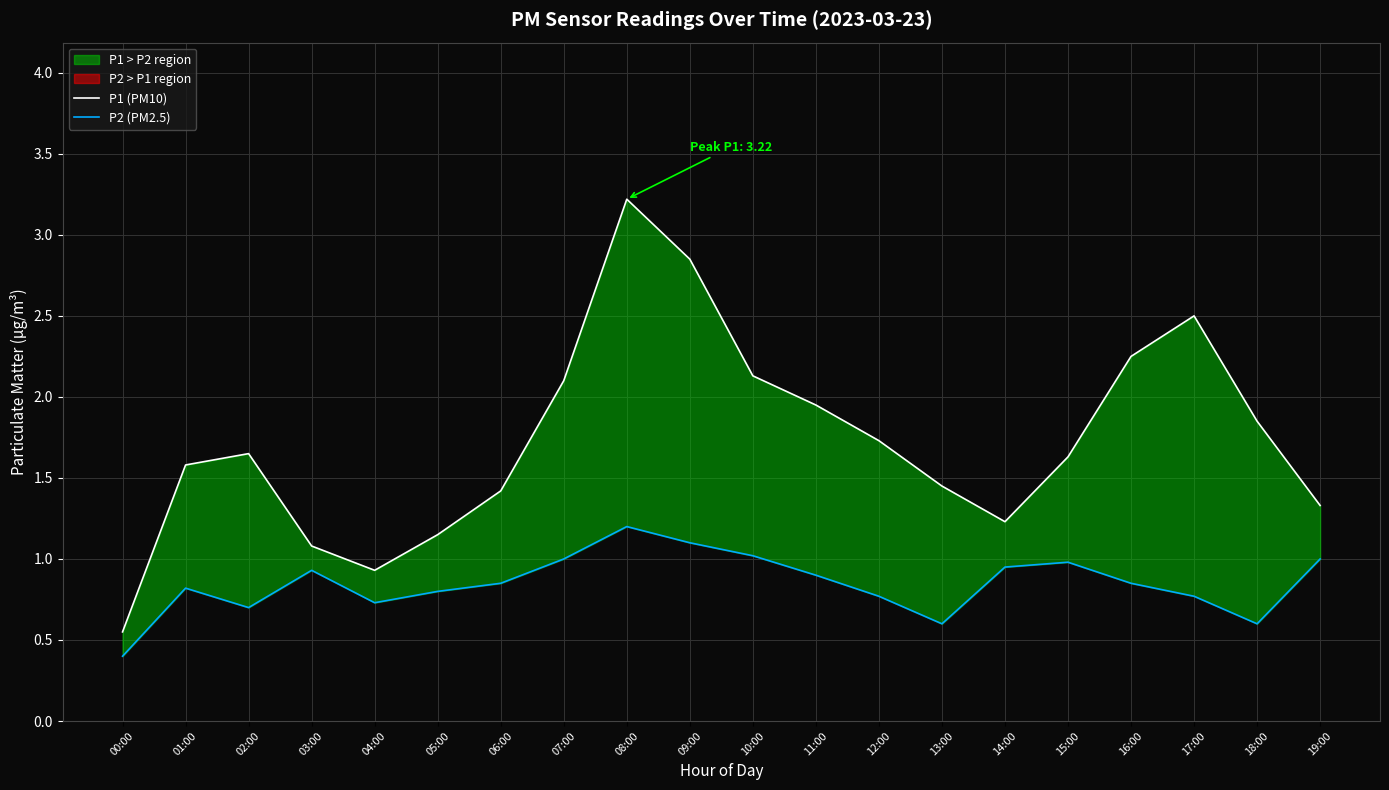

What is the total value across all series at 00:00?

1.0